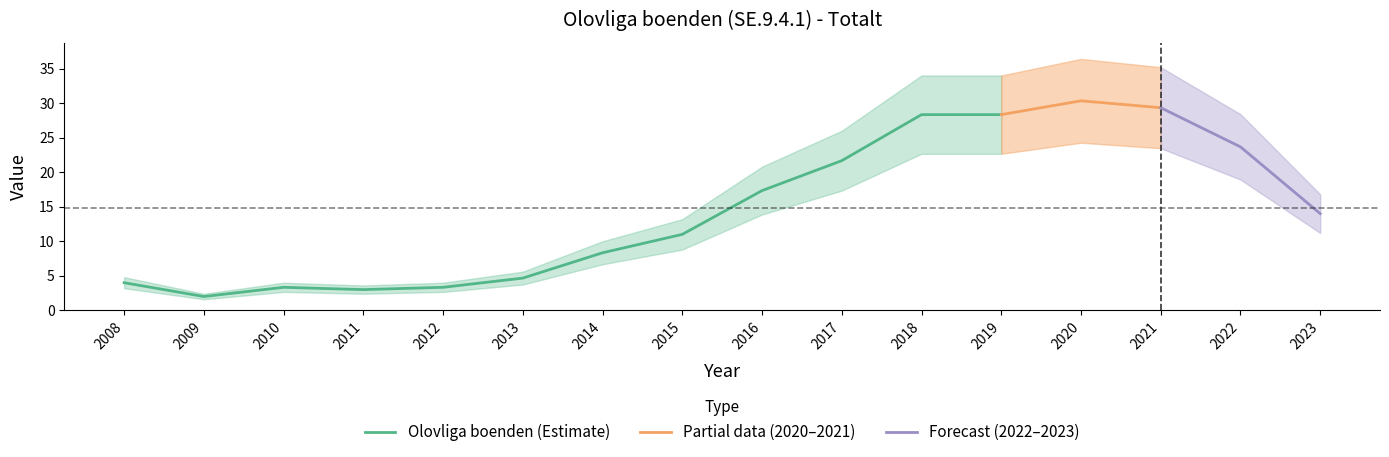

What is the lowest value of the Olovliga boenden (Estimate) series?

2.0